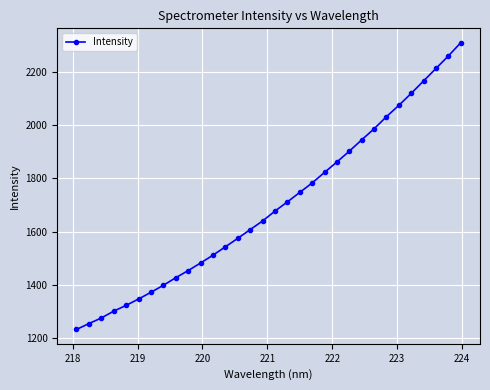

What is the minimum value shown in the chart?

1233.1